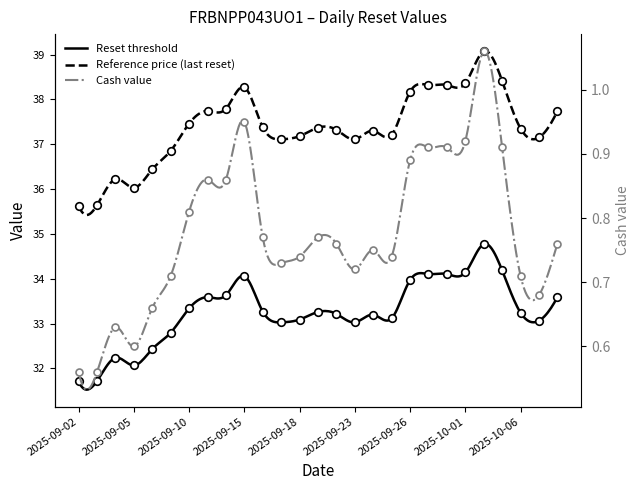

Which series reaches the minimum Y coordinate?

Cash value